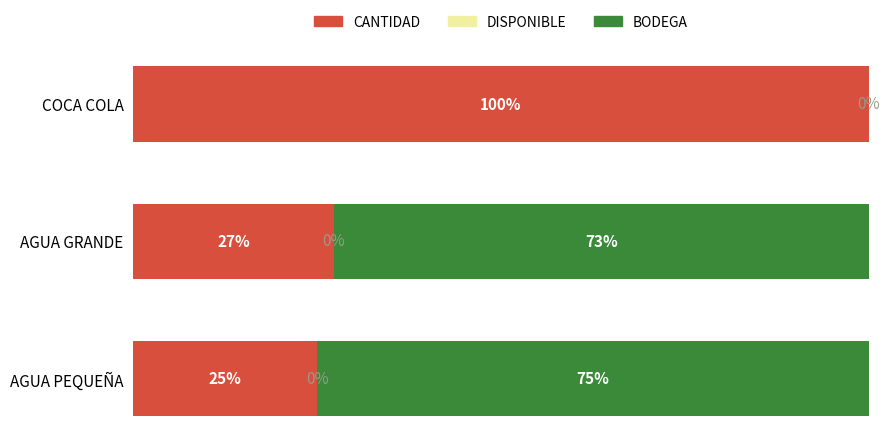

Which category has the highest value in the CANTIDAD series?

COCA COLA